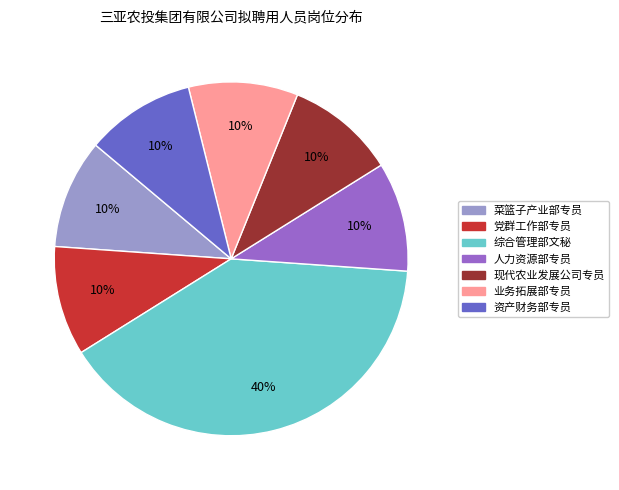

What is the ratio of the value at 业务拓展部专员 to the value at 资产财务部专员?

1.0